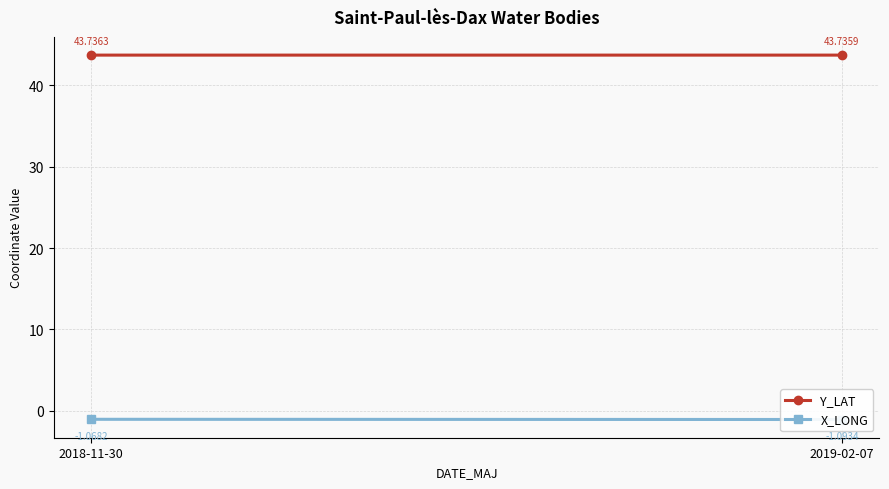

Reading left to right, extract all data points from this chart.

Y_LAT: 43.7	43.7
X_LONG: -1.1	-1.1